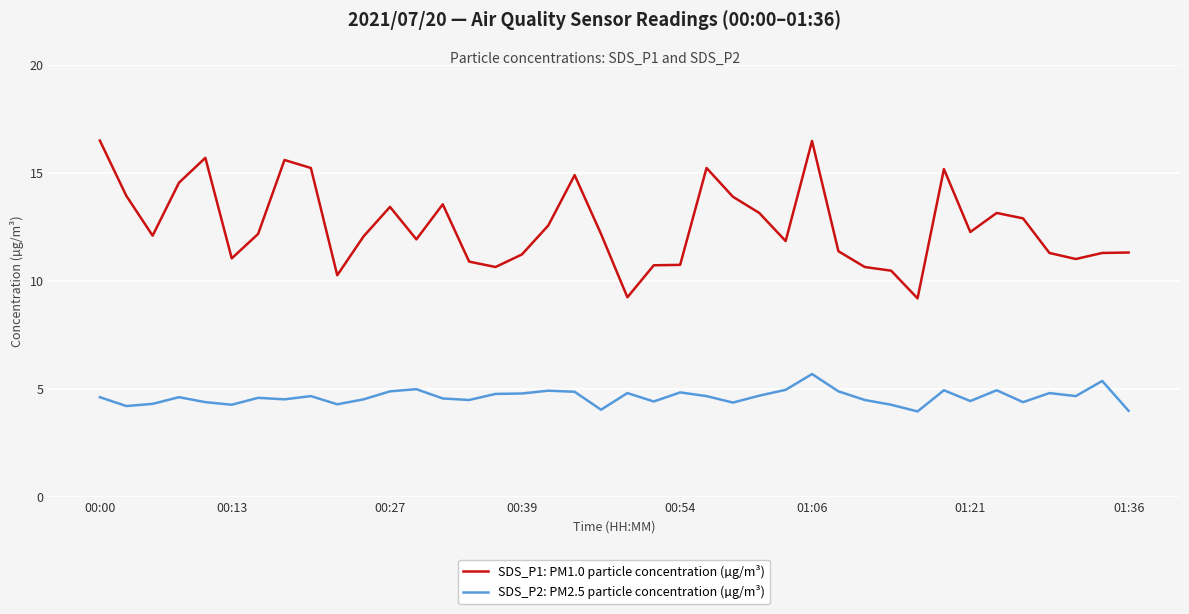

What is the difference between the second highest and minimum values in the SDS_P2: PM2.5 particle concentration (µg/m³) series?

1.4